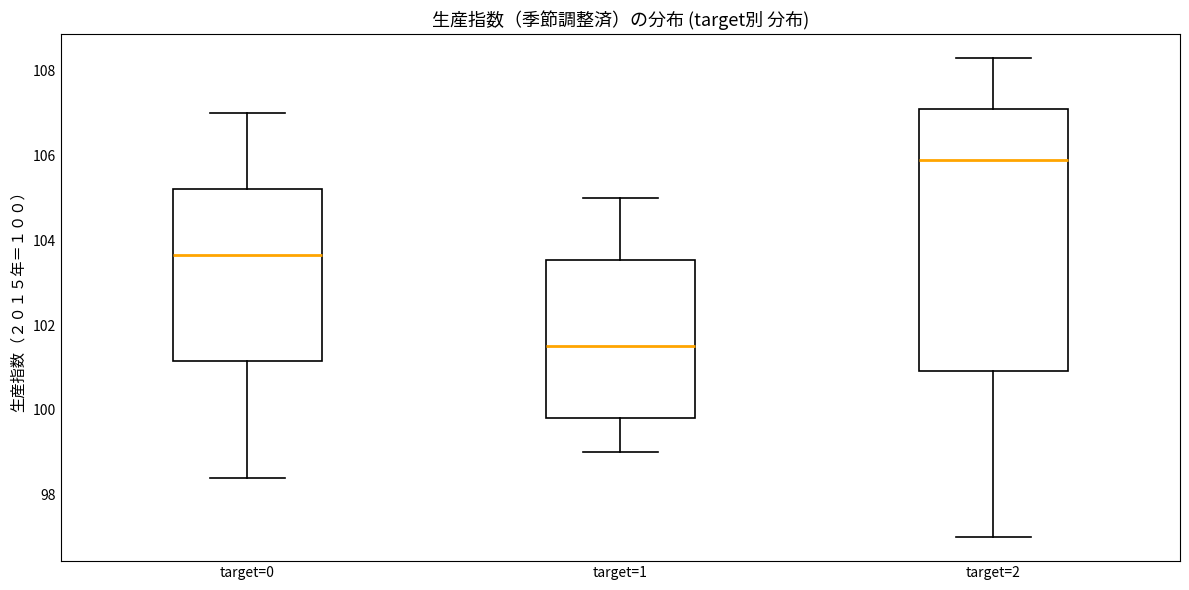

Reading left to right, read every box against the y-axis: the position of its median line, the range the box covers, and the ends of its whiskers. The values are not printed on the chart, so give them approximately, as read against the axis.

target=0: median 103.6, box 101.2 to 105.2, whiskers 98.4 to 107.0
target=1: median 101.6, box 99.8 to 103.6, whiskers 99.0 to 105.0
target=2: median 106.0, box 101.0 to 107.2, whiskers 97.0 to 108.4